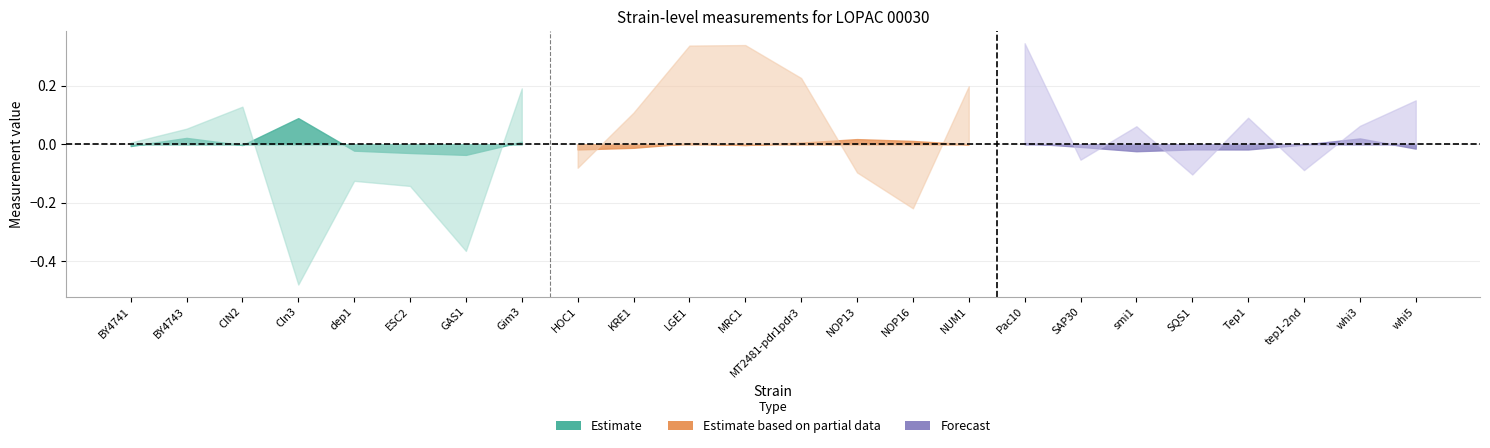

What is the sum of all v_exp values?

1.0